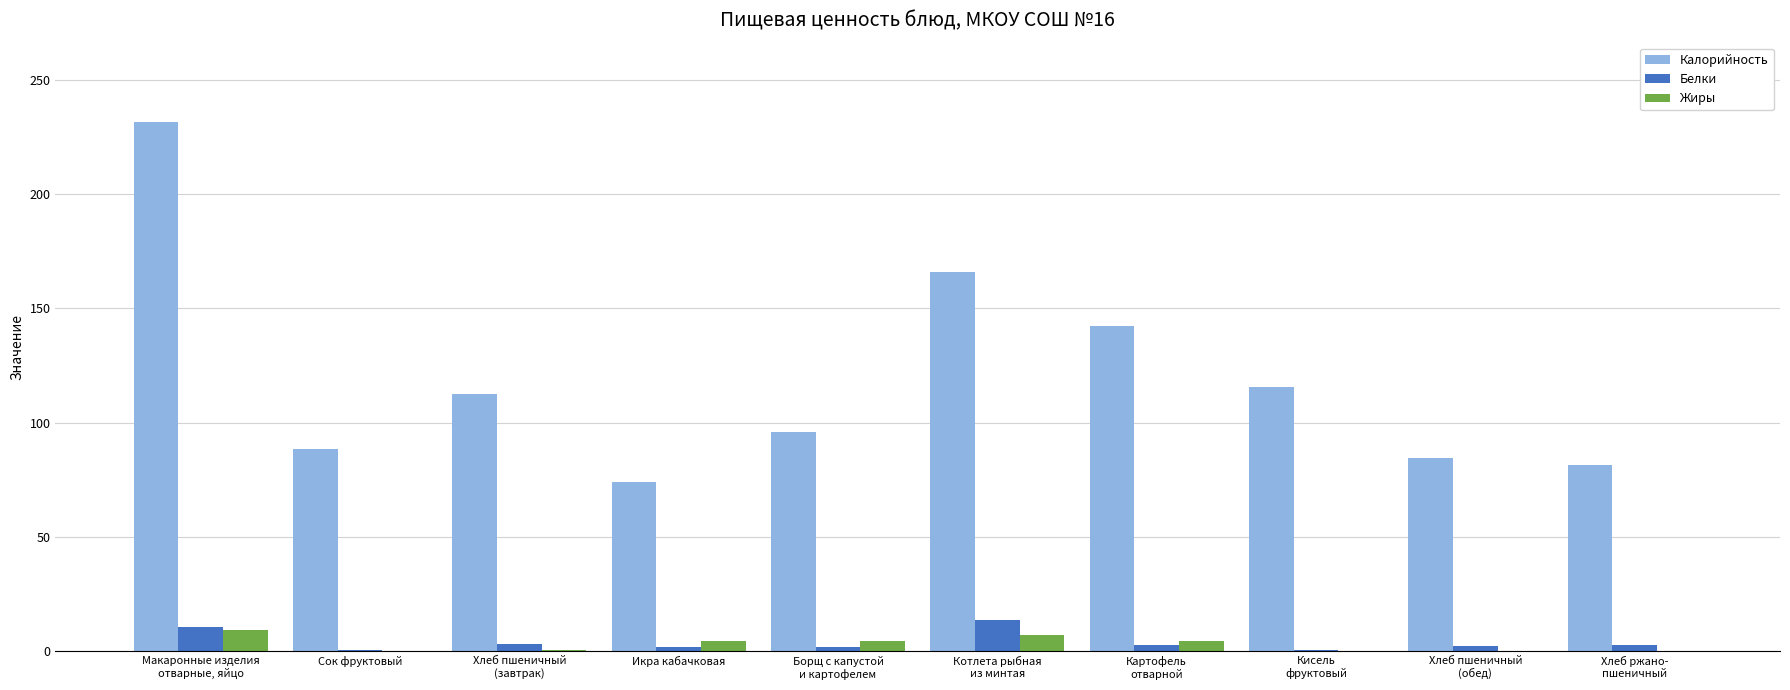

At which label does Жиры first exceed 4?

Макаронные изделия
отварные, яйцо